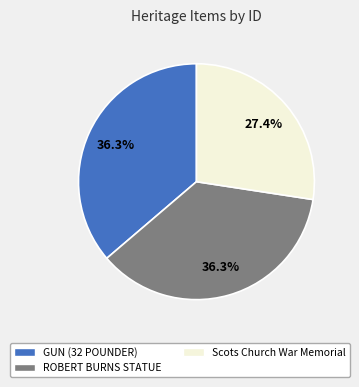

Between Scots Church War Memorial and GUN (32 POUNDER), which is larger?

GUN (32 POUNDER)